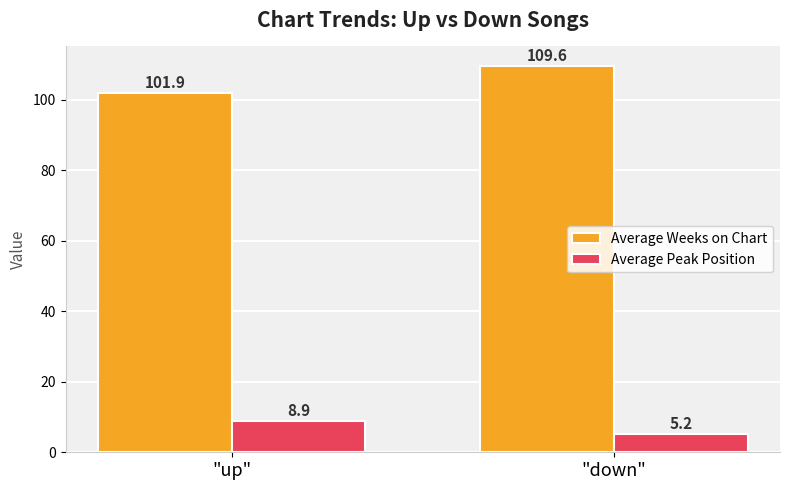

Read the Average Peak Position value at "down".

5.2